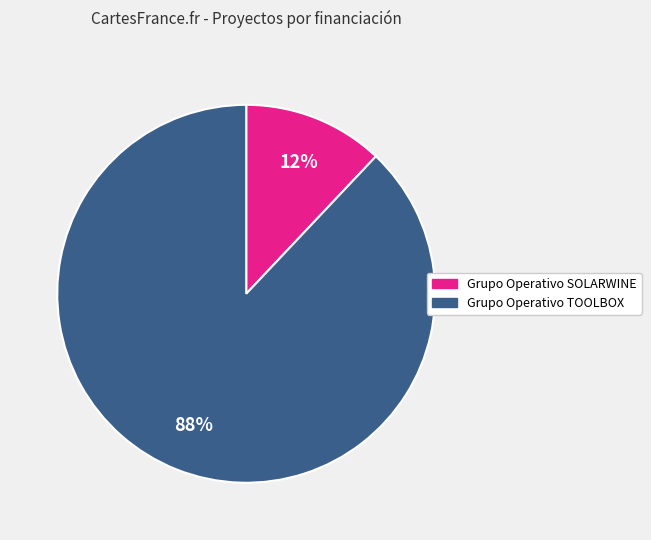

Is it true that Grupo Operativo SOLARWINE is 12% of the pie?

True